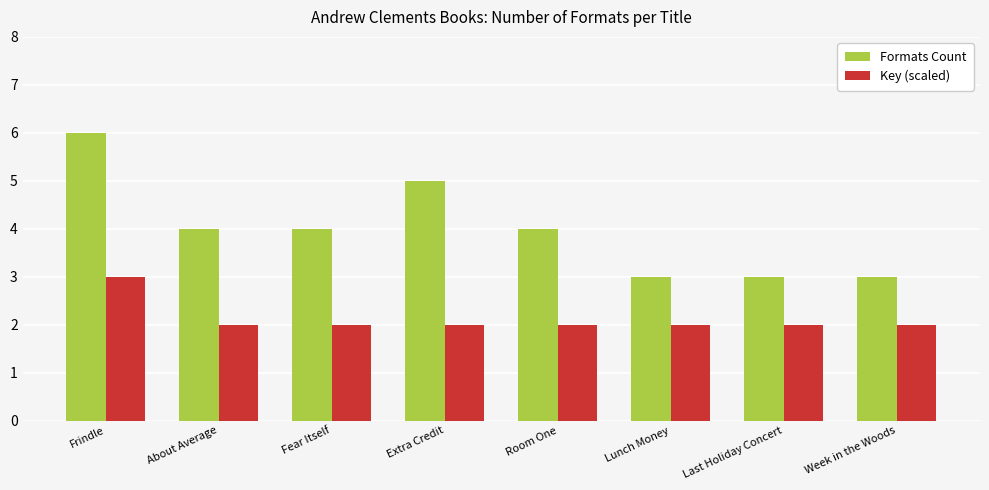

What is the spread (max minus min) of values at Room One?

2